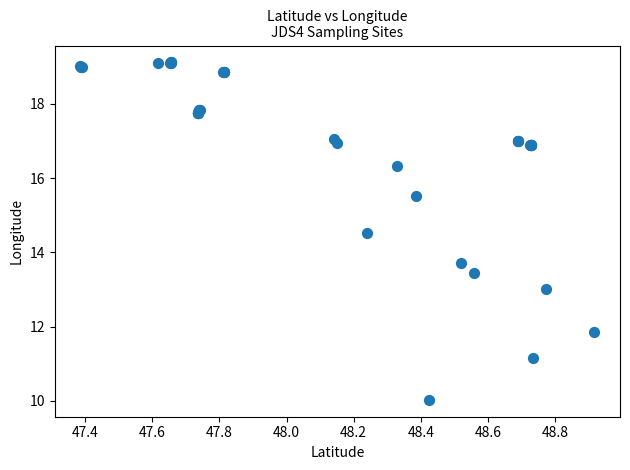

What Y value in the scatter plot is closest to 14?

13.7